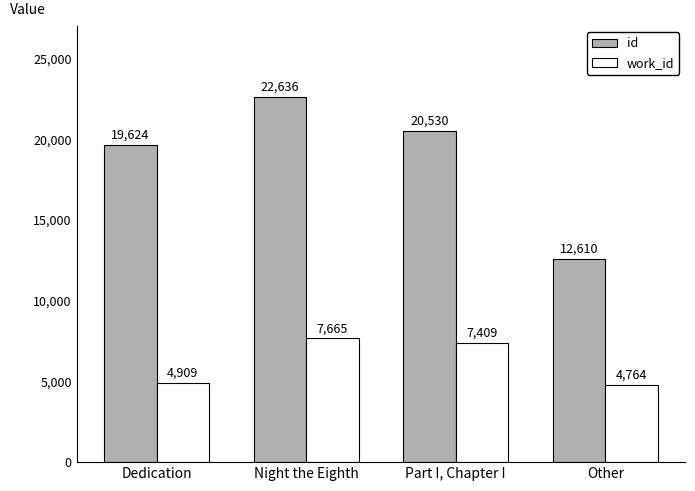

What is the highest value of the work_id series?

7665